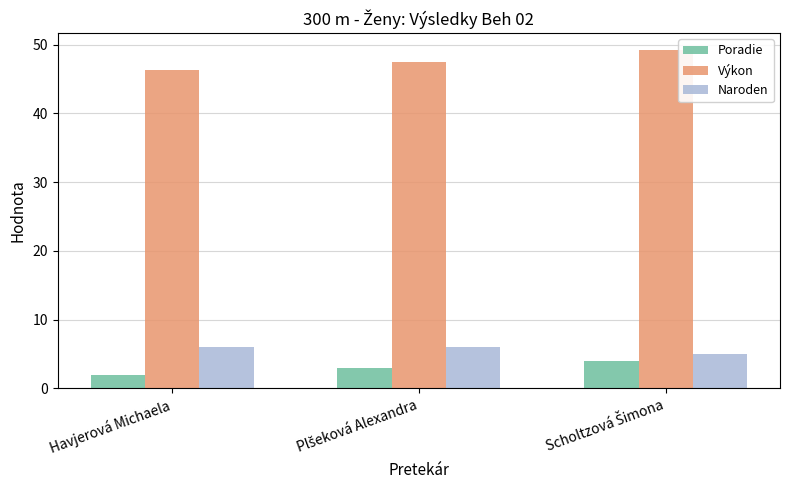

Which series has the largest total across all categories?

Výkon